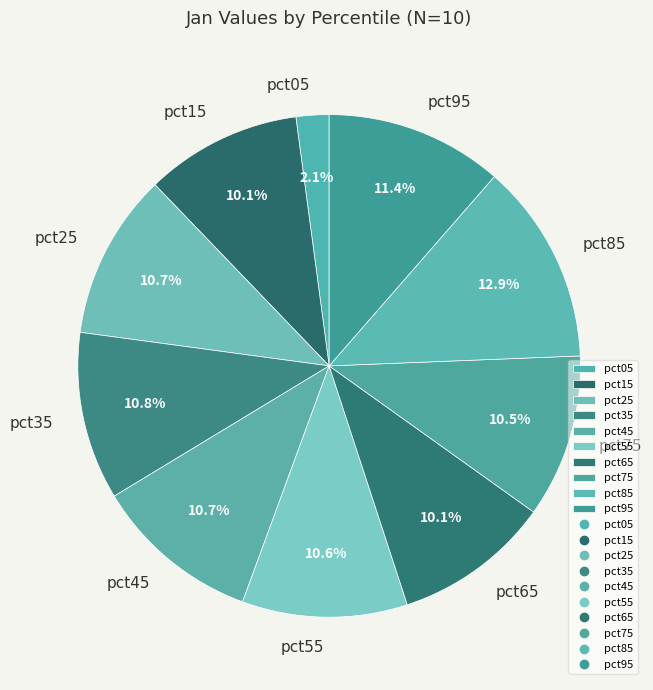

True or false: pct35 accounts for 11% of the total.

True